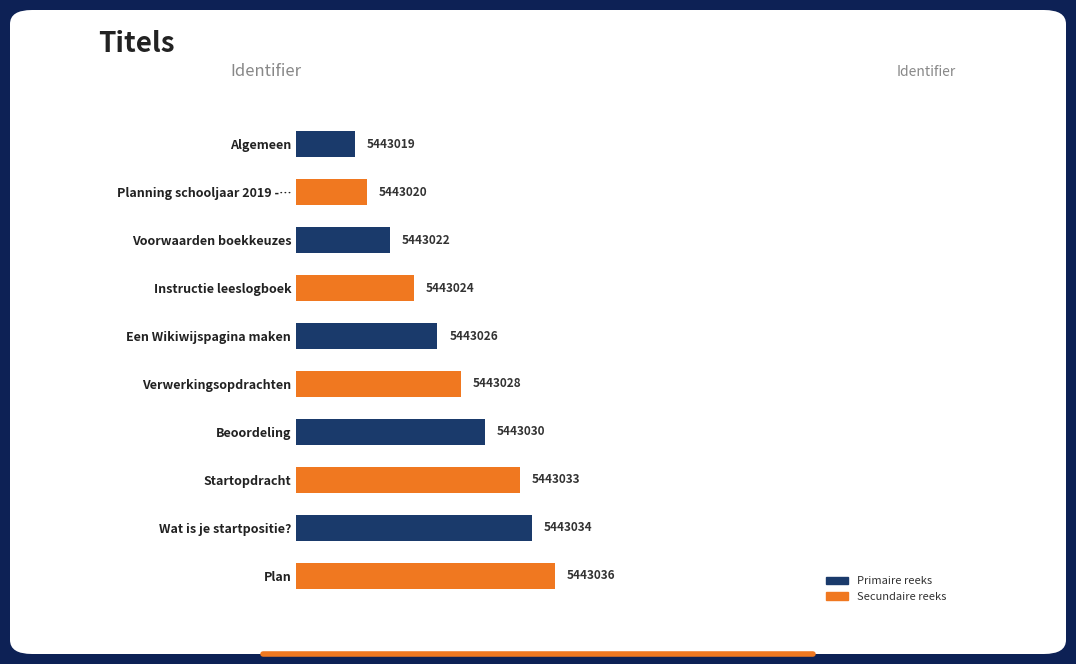

Does the chart contain any negative values?

No